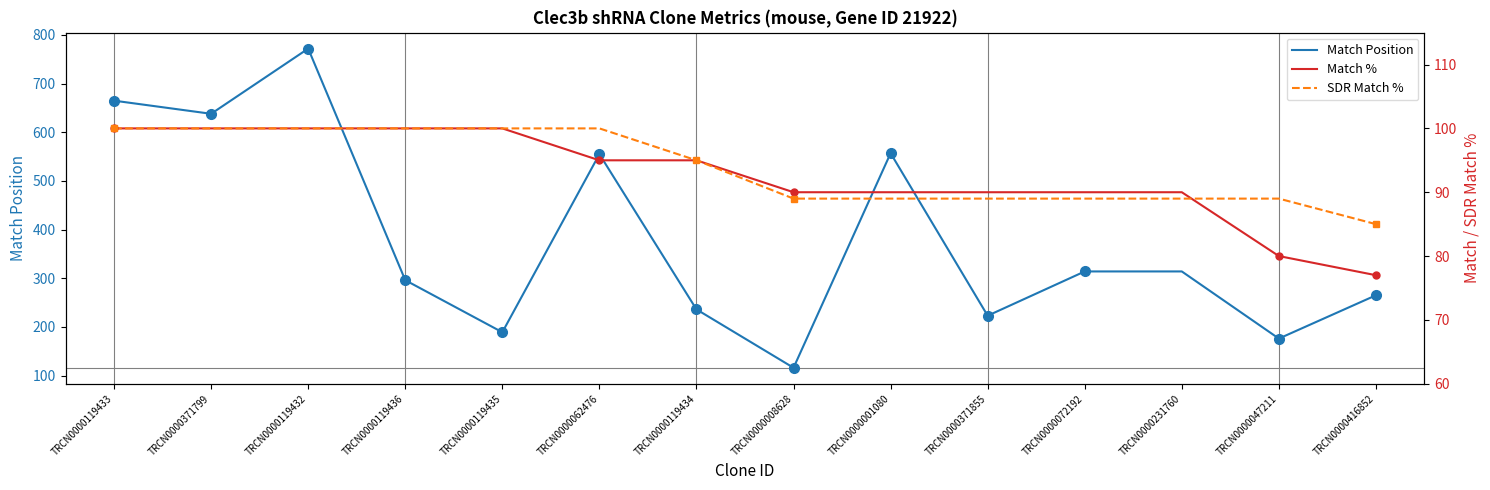

Reading left to right, what are all the values shown in this chart?

Match Position: 665	638	772	296	189	555	236	116	557	223	314	314	176	265
Match %: 100	100	100	100	100	95	95	90	90	90	90	90	80	77
SDR Match %: 100	100	100	100	100	100	95	89	89	89	89	89	89	85